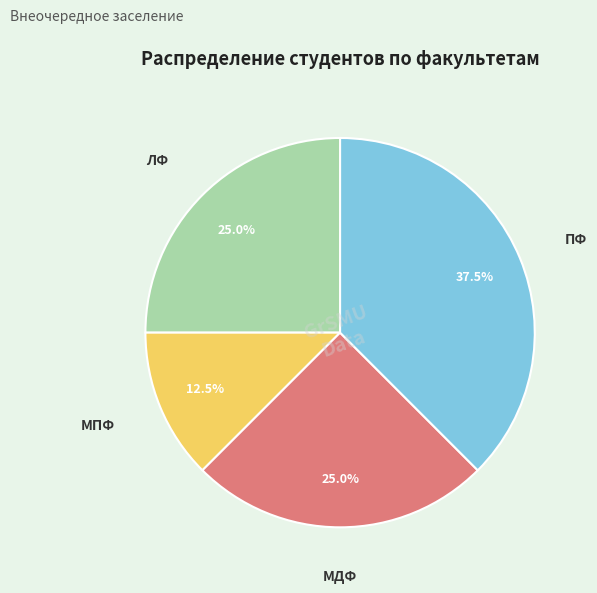

Which has a higher value, МДФ or ПФ?

ПФ